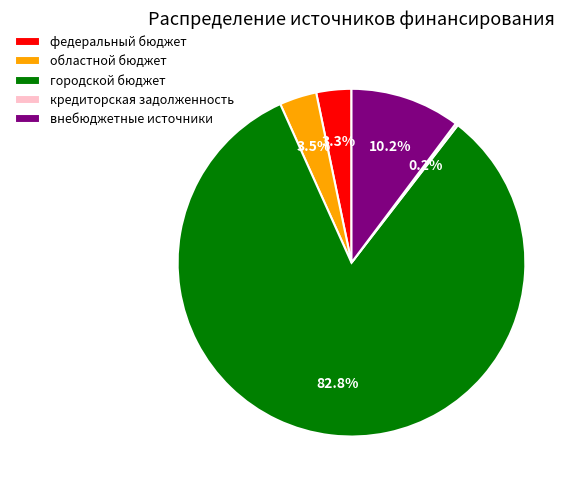

Is городской бюджет the majority of the pie?

Yes